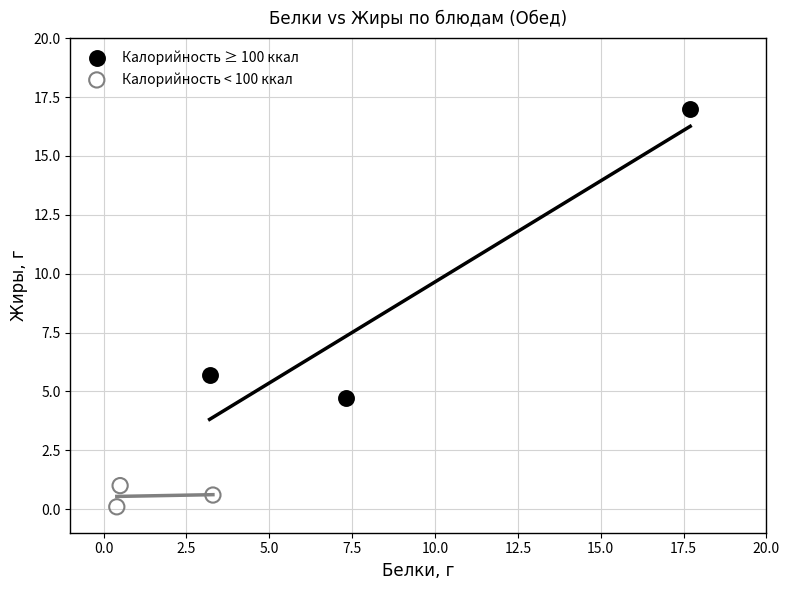

Which series reaches the maximum Y coordinate?

Калорийность ≥ 100 ккал